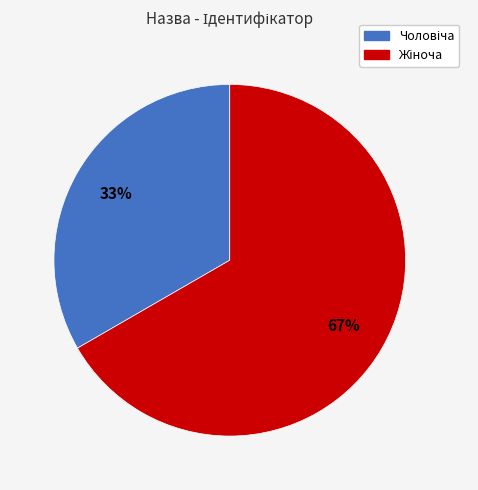

To the nearest percent, what is the average slice percentage?

50%